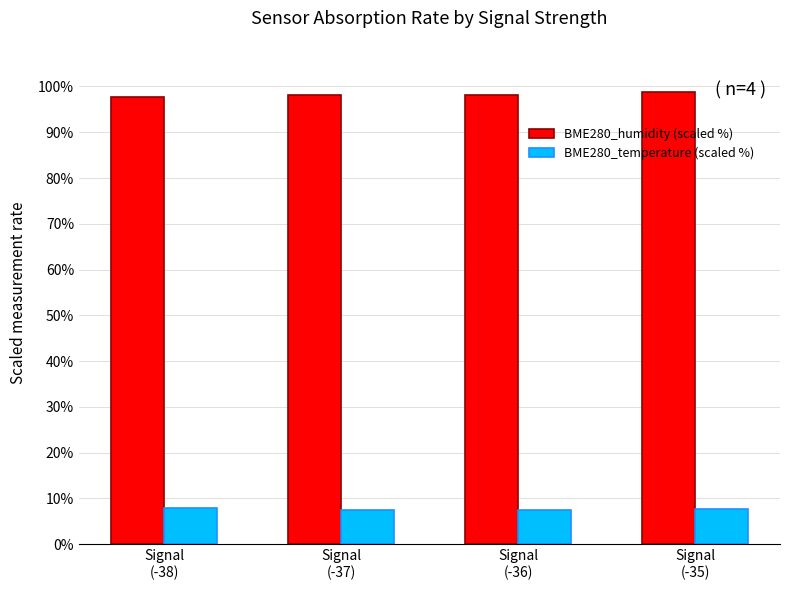

What is the difference between the highest and lowest values at Signal
(-38)?

89.7